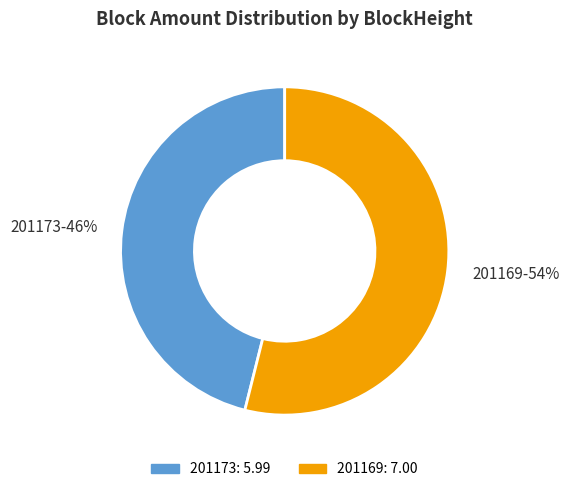

Which has a higher value, 201169 or 201173?

201169